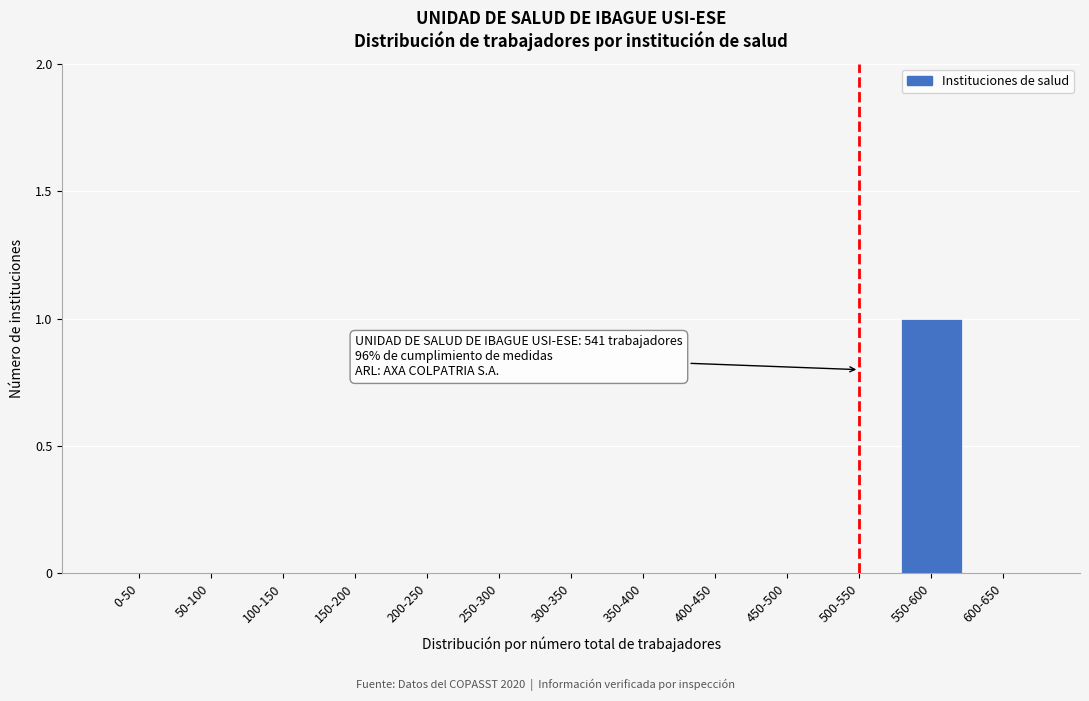

Reading right to left, what are all the values shown in this chart?

600-650=0	550-600=1	500-550=0	450-500=0	400-450=0	350-400=0	300-350=0	250-300=0	200-250=0	150-200=0	100-150=0	50-100=0	0-50=0